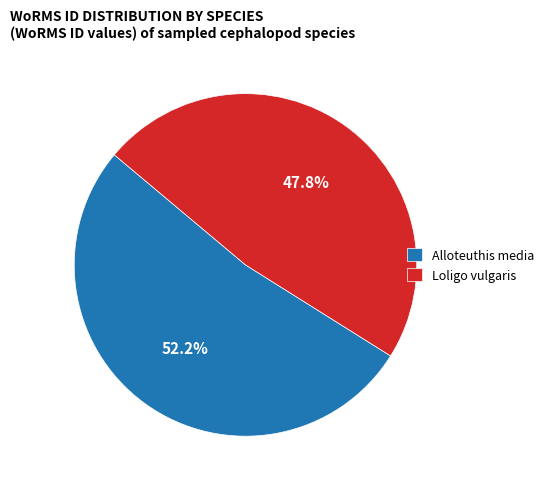

To the nearest percent, what is the difference between the Loligo vulgaris and Alloteuthis media slice percentages?

4%